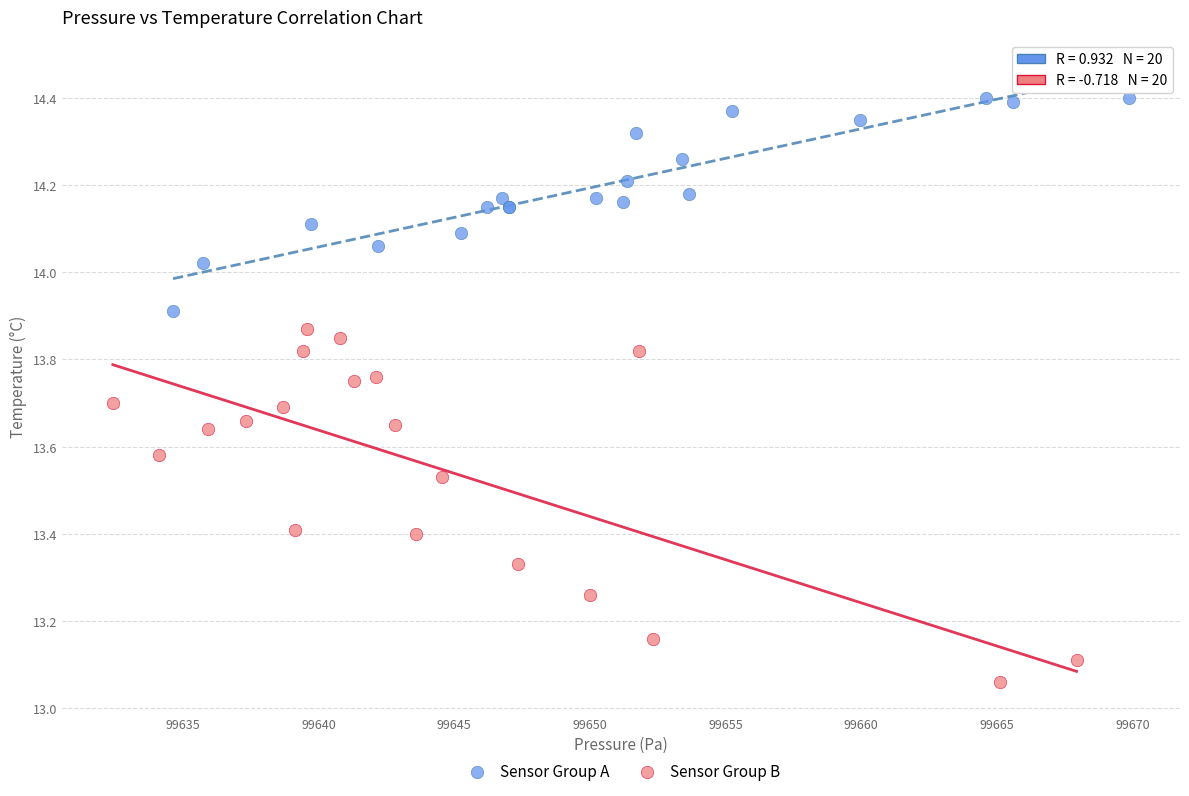

Which series has the widest spread of Y values?

Sensor Group B